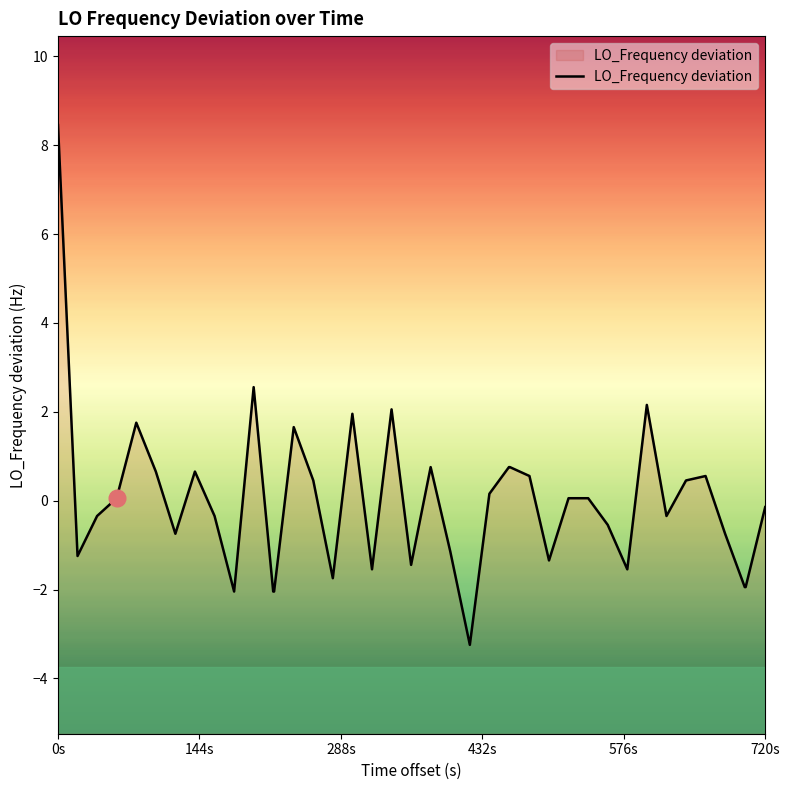

What is the difference between the maximum and minimum values?

11.7